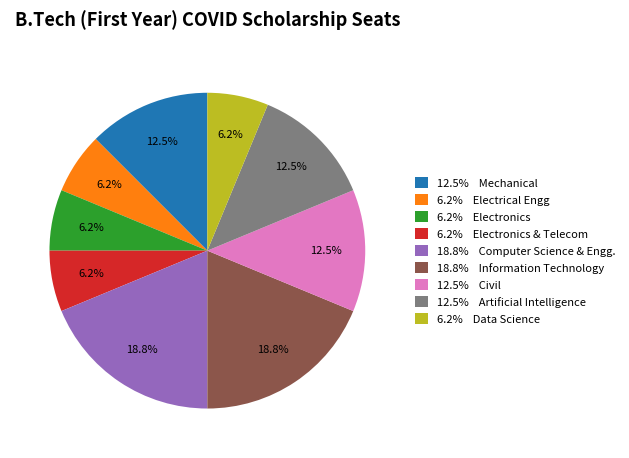

Is the sum of 12.5% Artificial Intelligence and 6.2% Electronics & Telecom greater than half?

No